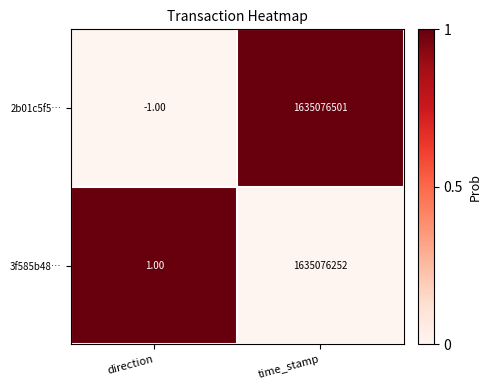

Rank the series at direction from highest to lowest value.

3f585b48…, 2b01c5f5…